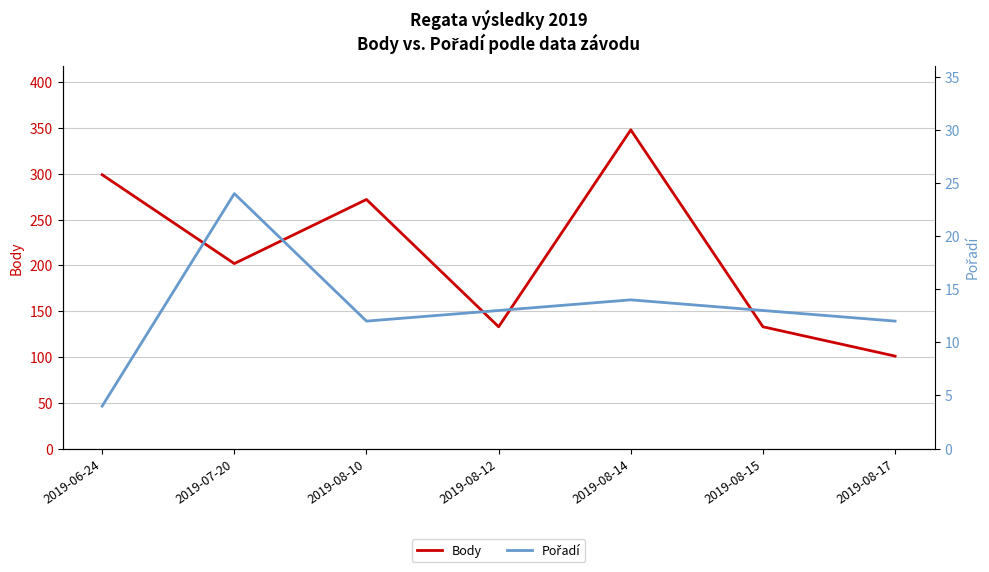

How many data points in Body are less than 202?

3